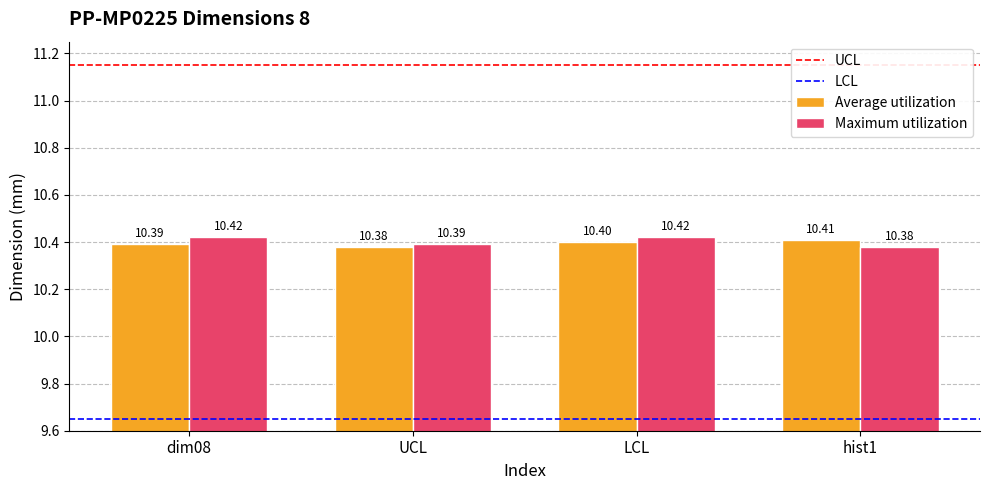

What position from the right is dim08?

4